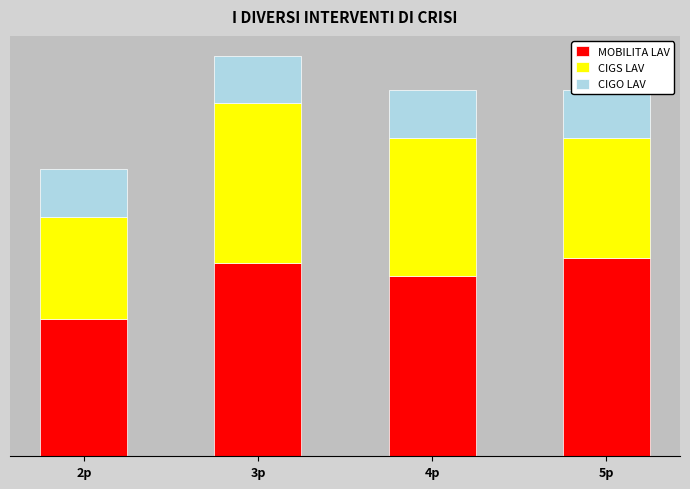

Reading right to left, extract all data points from this chart.

MOBILITA LAV: 193.8	175.8	188.8	134.1
CIGS LAV: 116.8	134.9	155.3	99.6
CIGO LAV: 46.3	46.3	46.3	46.3